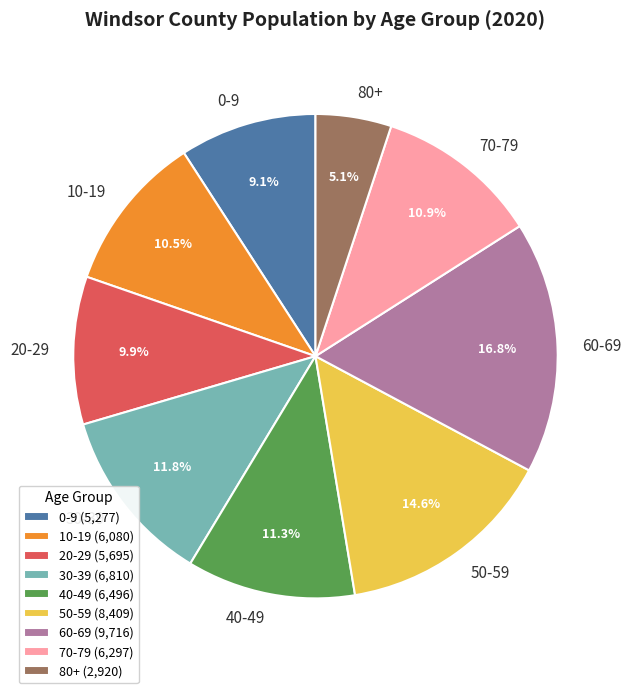

To the nearest percent, what is the difference between the largest and smallest slice percentages?

12%